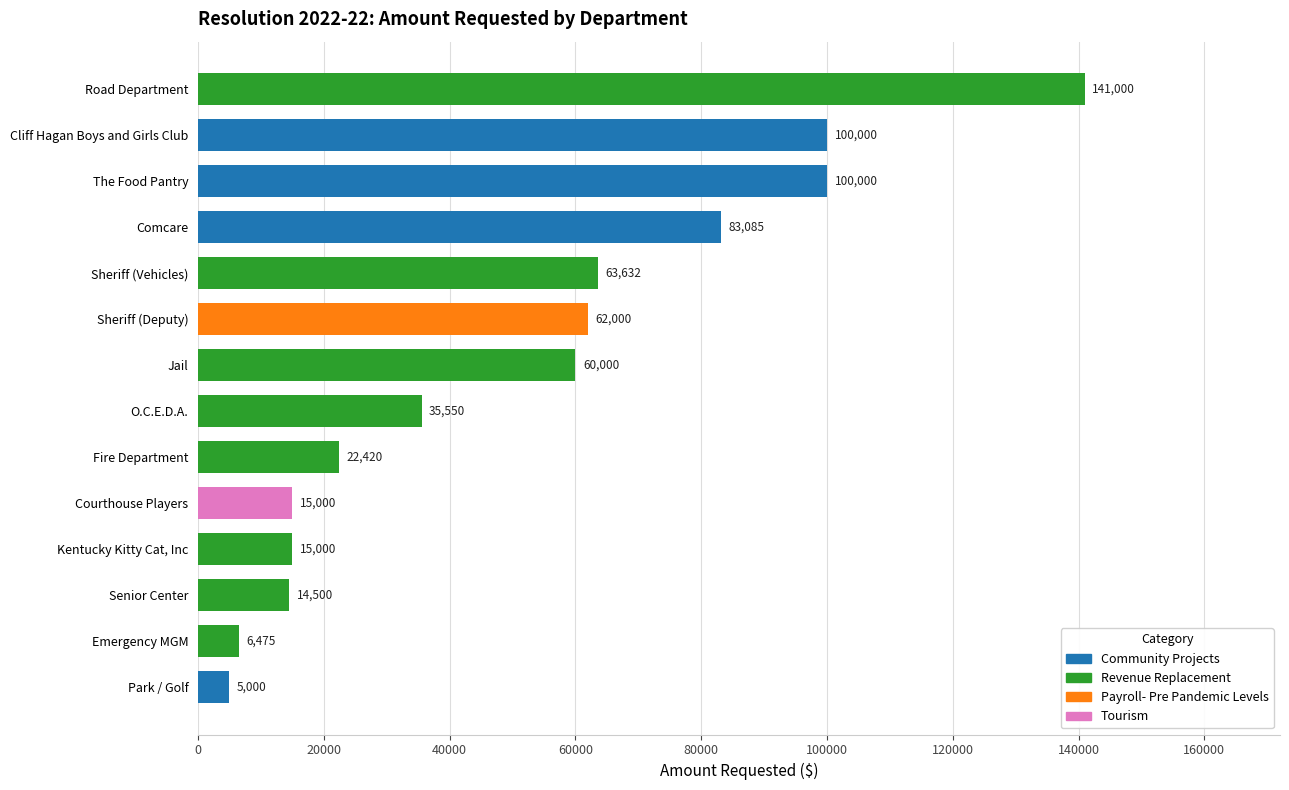

Where is the data nearest to the value 73000?

Sheriff (Vehicles)